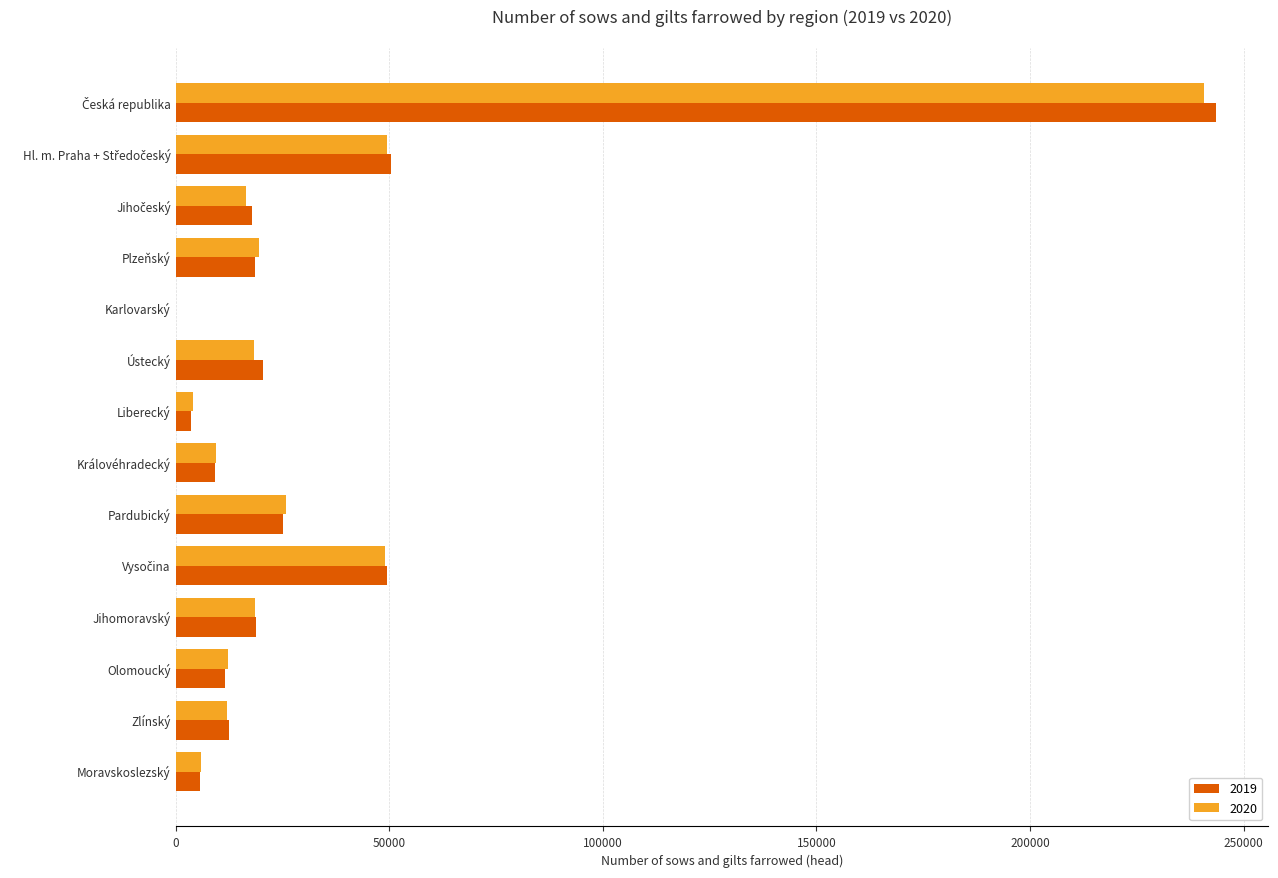

What is the maximum value shown in the chart?

243599